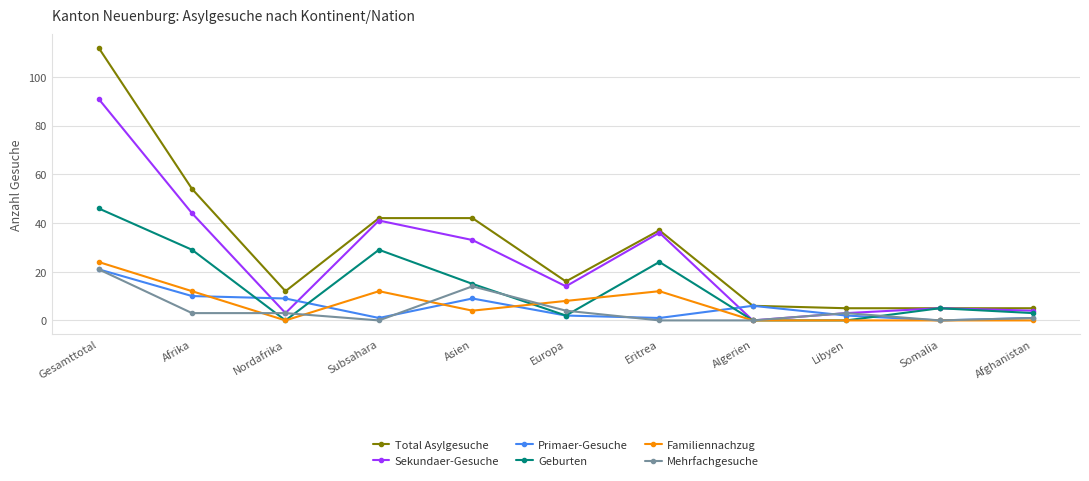

At which label does Sekundaer-Gesuche first exceed 14?

Gesamttotal